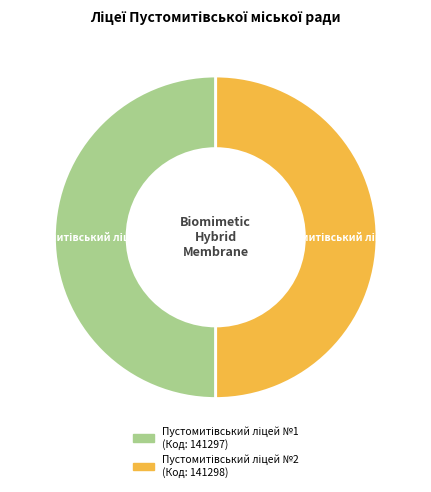

Count the number of slices in the pie.

2